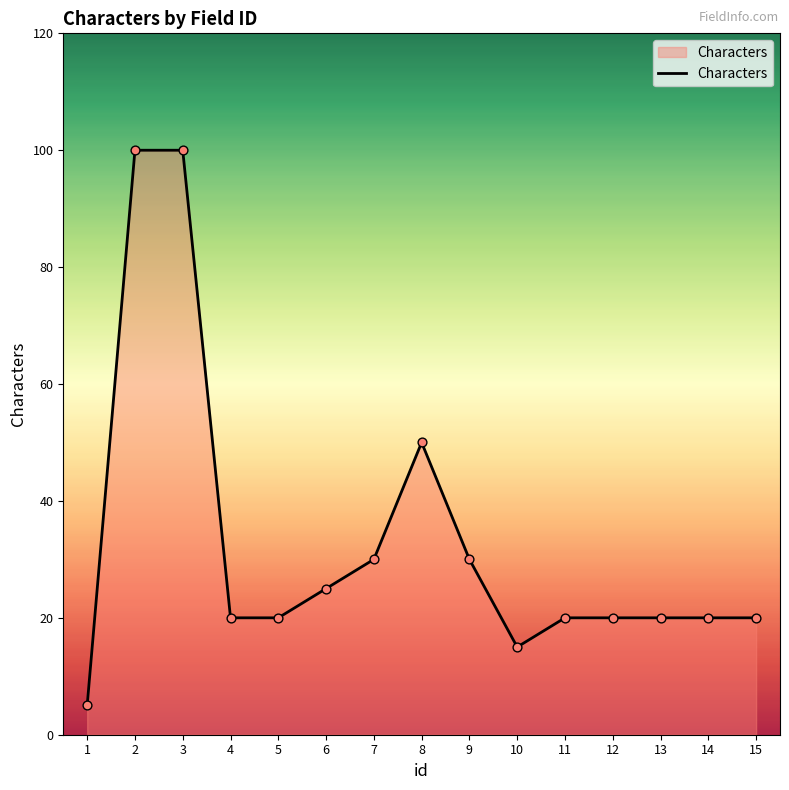

What is the change in value from 6 to 7?

+5